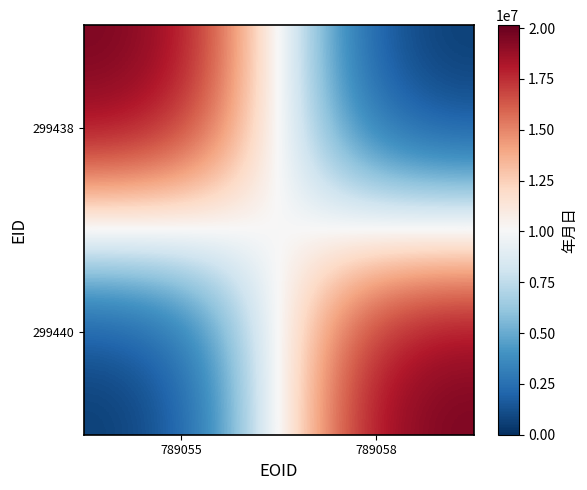

What is the maximum value shown in the chart?

20140721